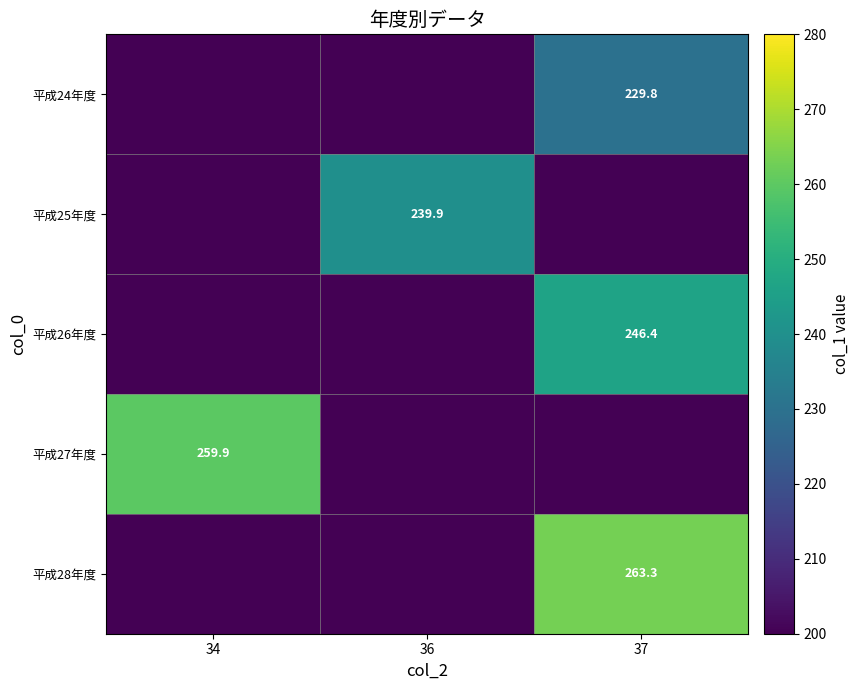

True or false: 平成28年度 has a value of 56.7 at 37.

False